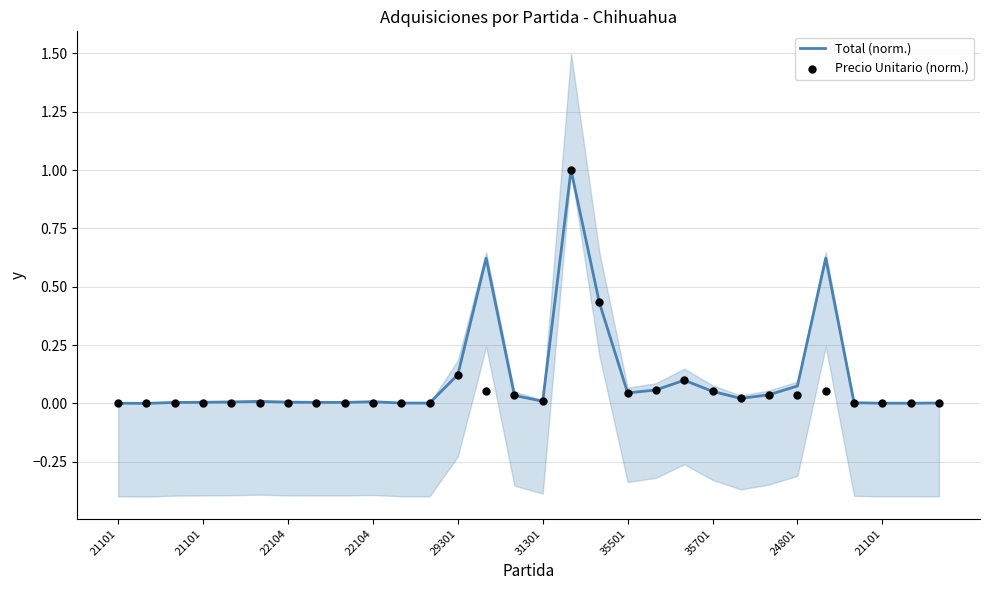

What are all the series names shown in the legend?

Total (norm.), Precio Unitario (norm.)